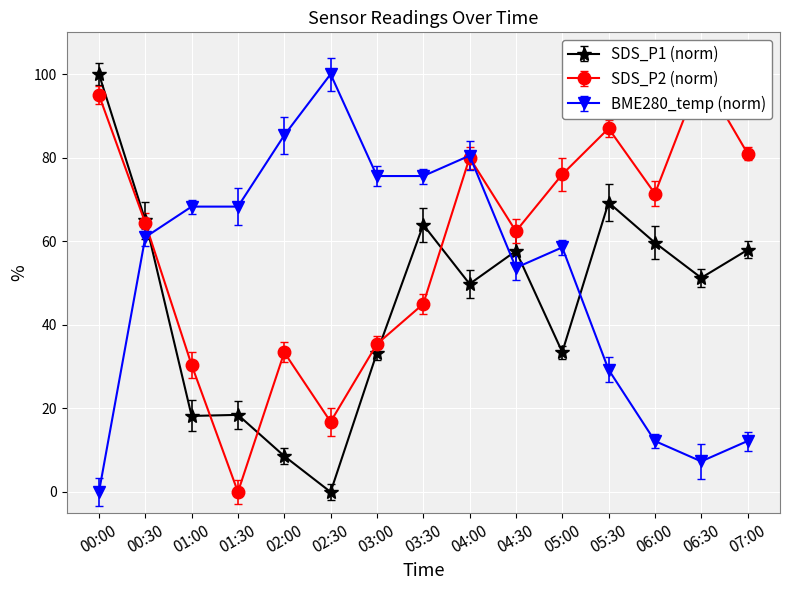

How many lines are shown in the chart?

3